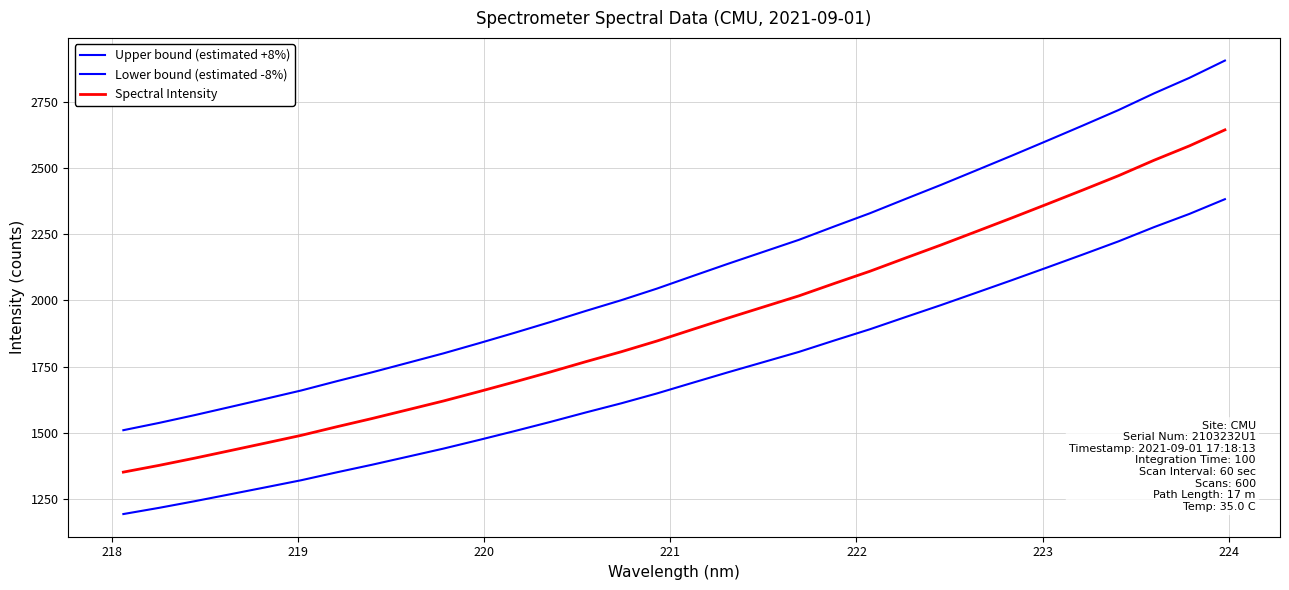

Is this an area chart (filled region under the line)?

No